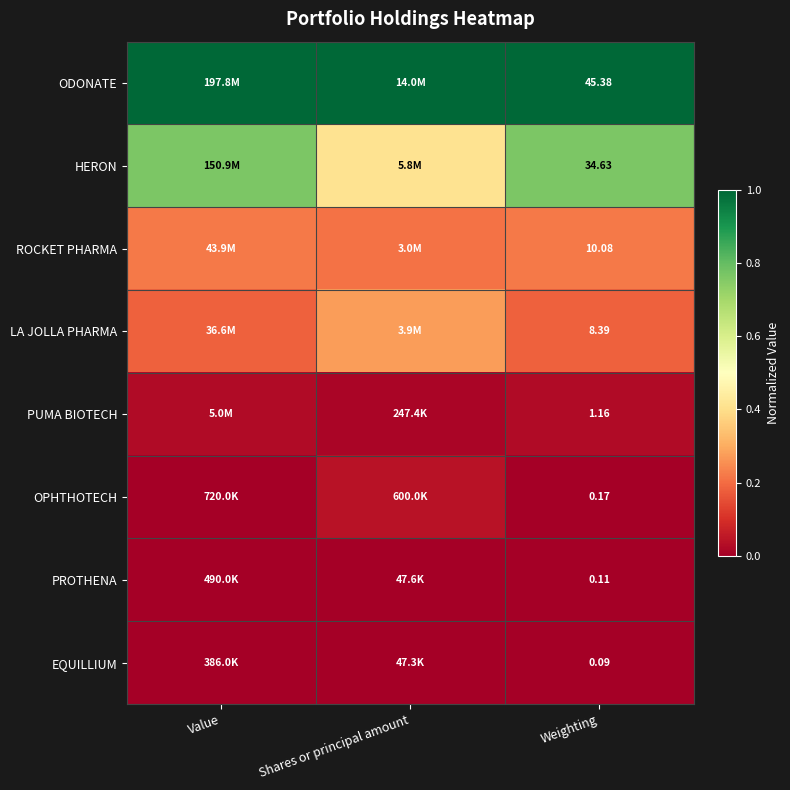

Rank the series at Weighting from lowest to highest value.

EQUILLIUM, PROTHENA, OPHTHOTECH, PUMA BIOTECH, LA JOLLA PHARMA, ROCKET PHARMA, HERON, ODONATE